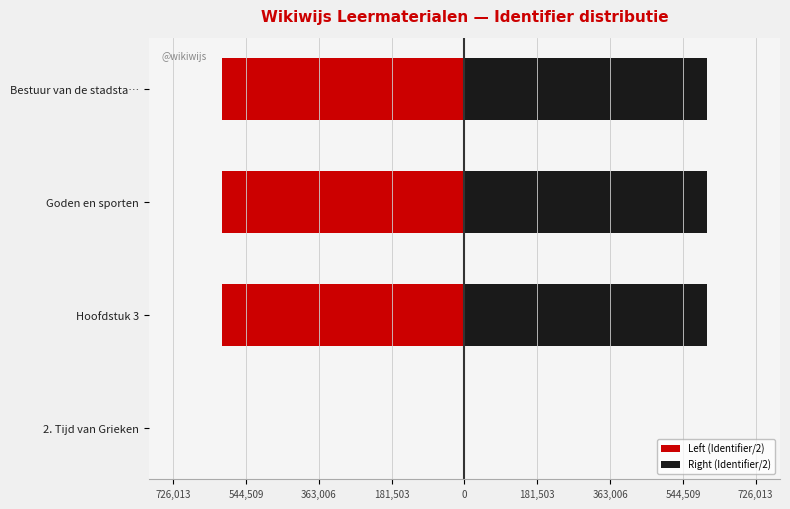

What is the spread (max minus min) of values at Bestuur van de stadsta…?

1210021.0